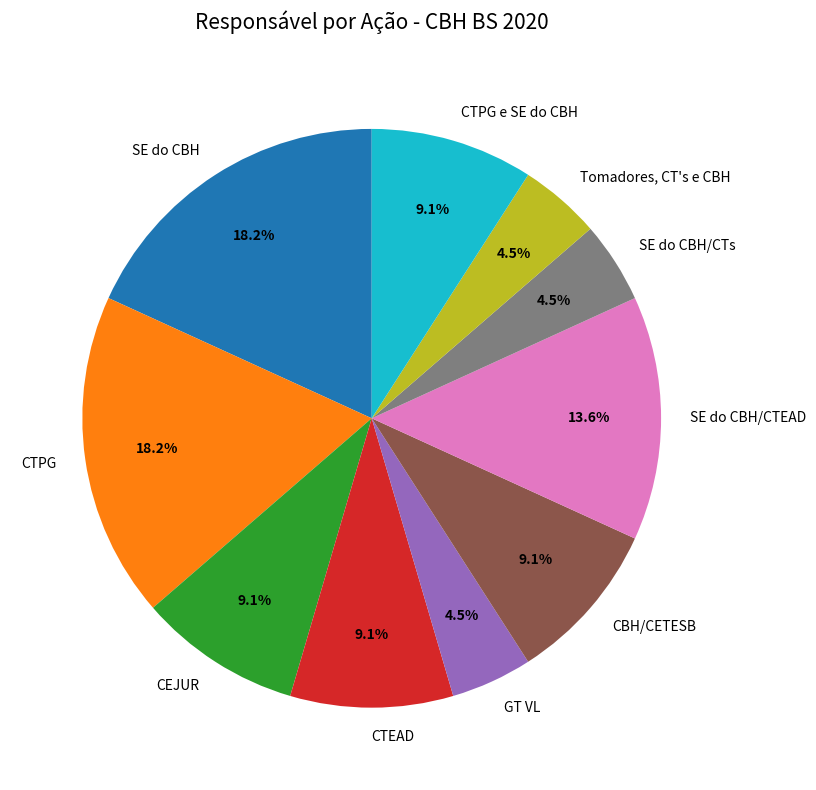

Is there a majority slice in this chart?

No